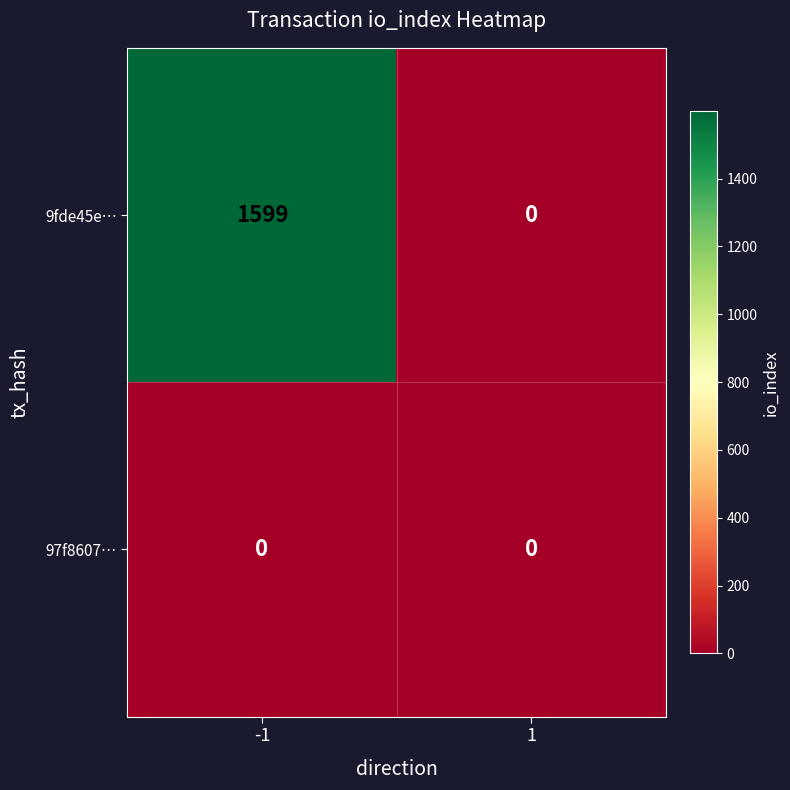

Which series has the largest range (max minus min)?

9fde45e…